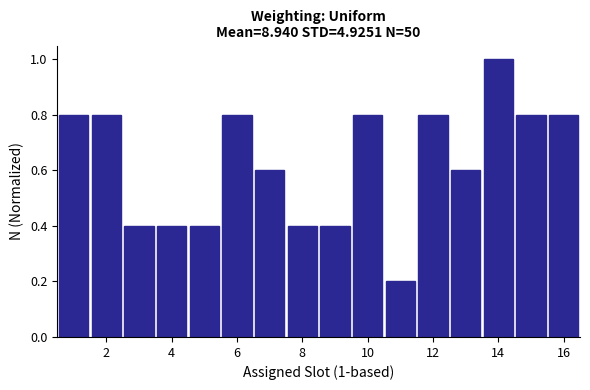

Over which range of the x-axis is the bar tallest?

13.5 to 14.5